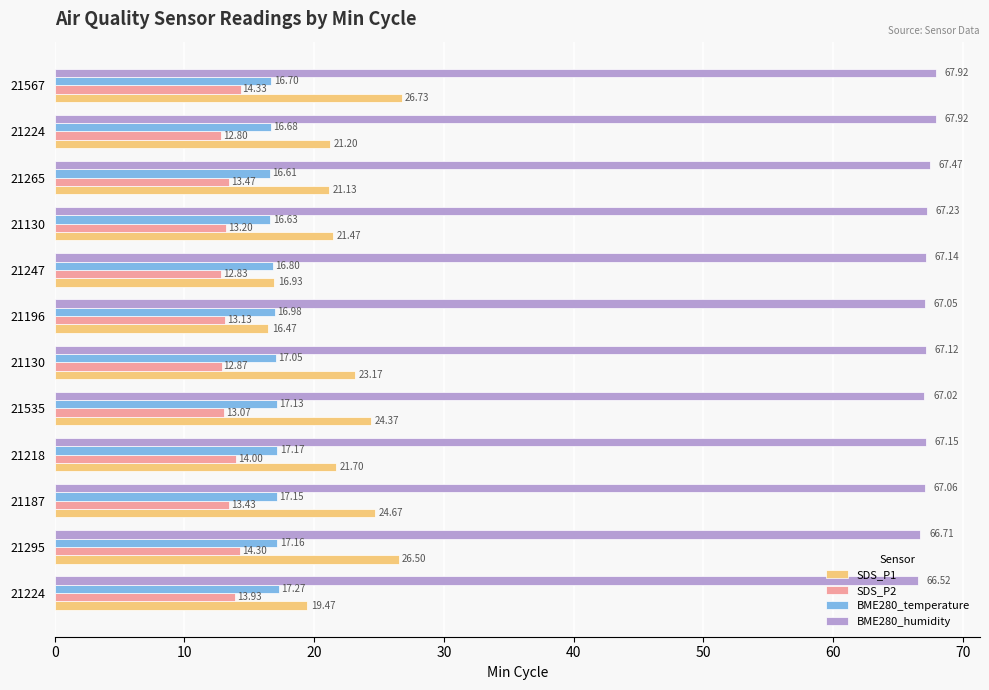

What are all the series names shown in the legend?

SDS_P1, SDS_P2, BME280_temperature, BME280_humidity